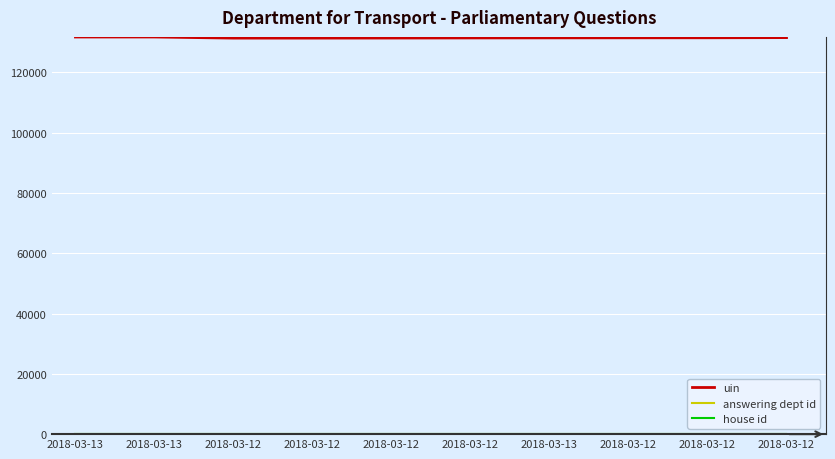

At which category is the sum across all series the highest?

2018-03-13